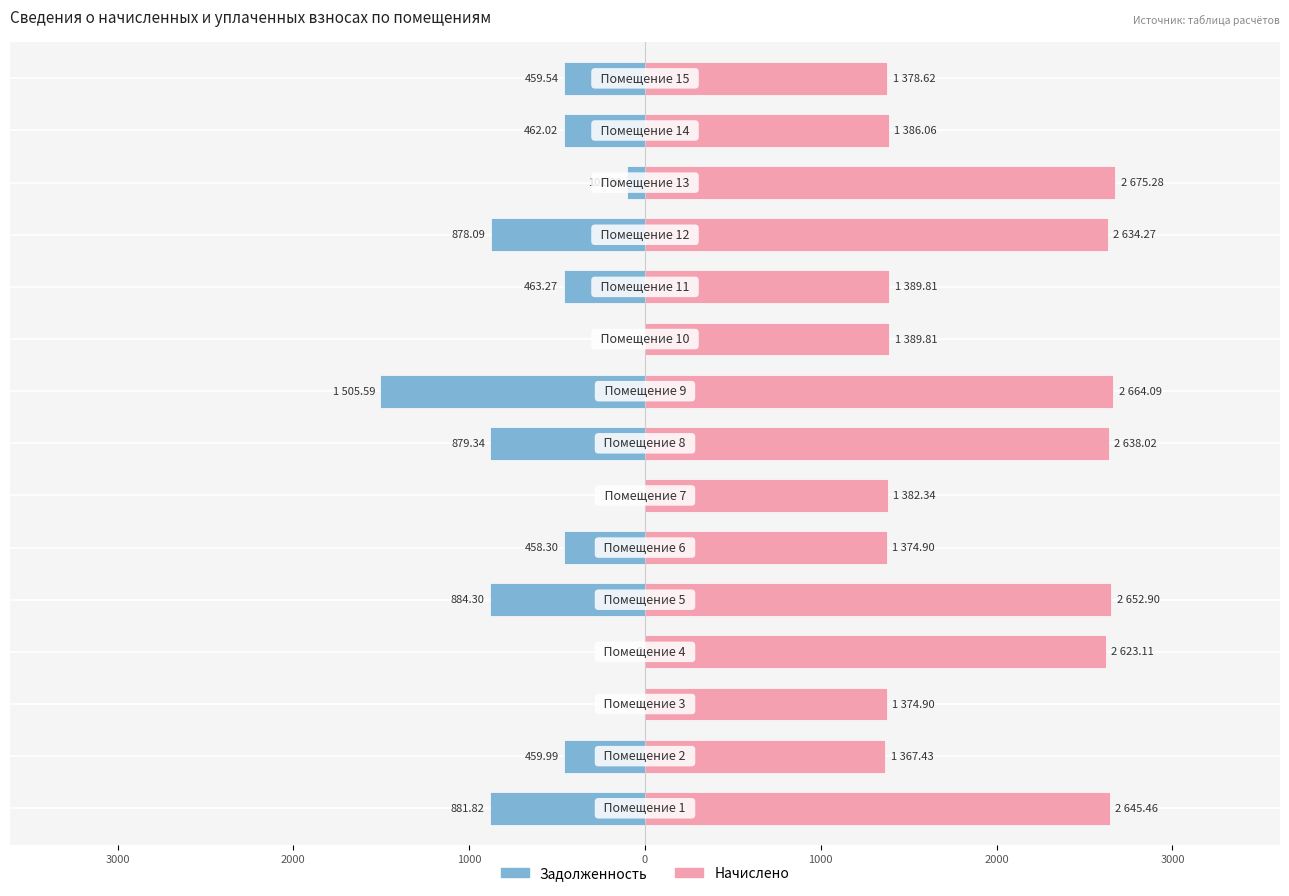

At how many categories does at least one series exceed -1300?

15